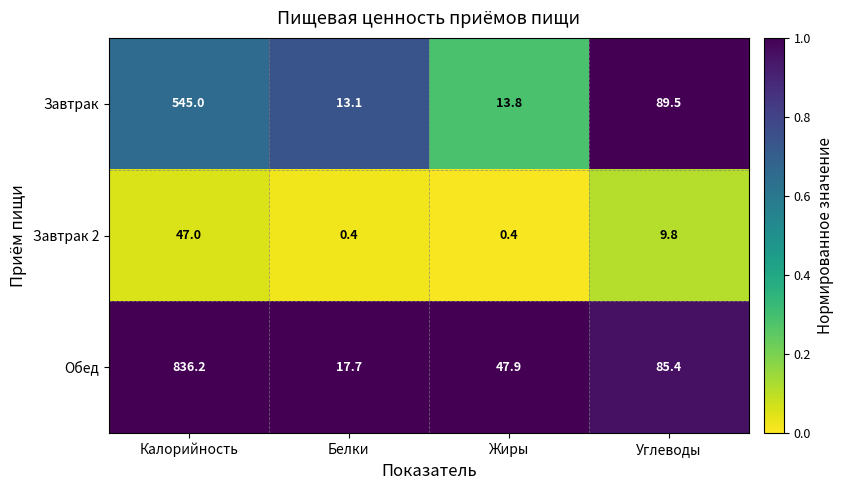

At which category is the sum across all series the highest?

Калорийность